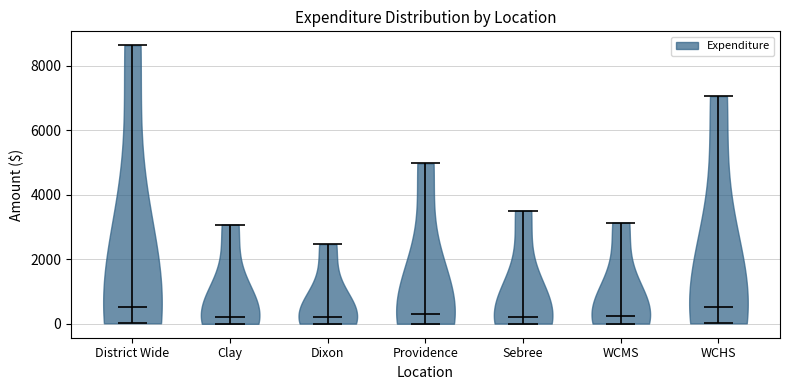

Reading left to right, read every violin against the y-axis: where its median line is, and the lowest and highest points it reaches. The values are not printed on the chart, so give them approximately, as read against the axis.

District Wide: median line 600, lowest point 0, highest point 8600
Clay: median line 200, lowest point 0, highest point 3000
Dixon: median line 200, lowest point 0, highest point 2400
Providence: median line 400, lowest point 0, highest point 5000
Sebree: median line 200, lowest point 0, highest point 3600
WCMS: median line 200, lowest point 0, highest point 3200
WCHS: median line 600, lowest point 0, highest point 7000